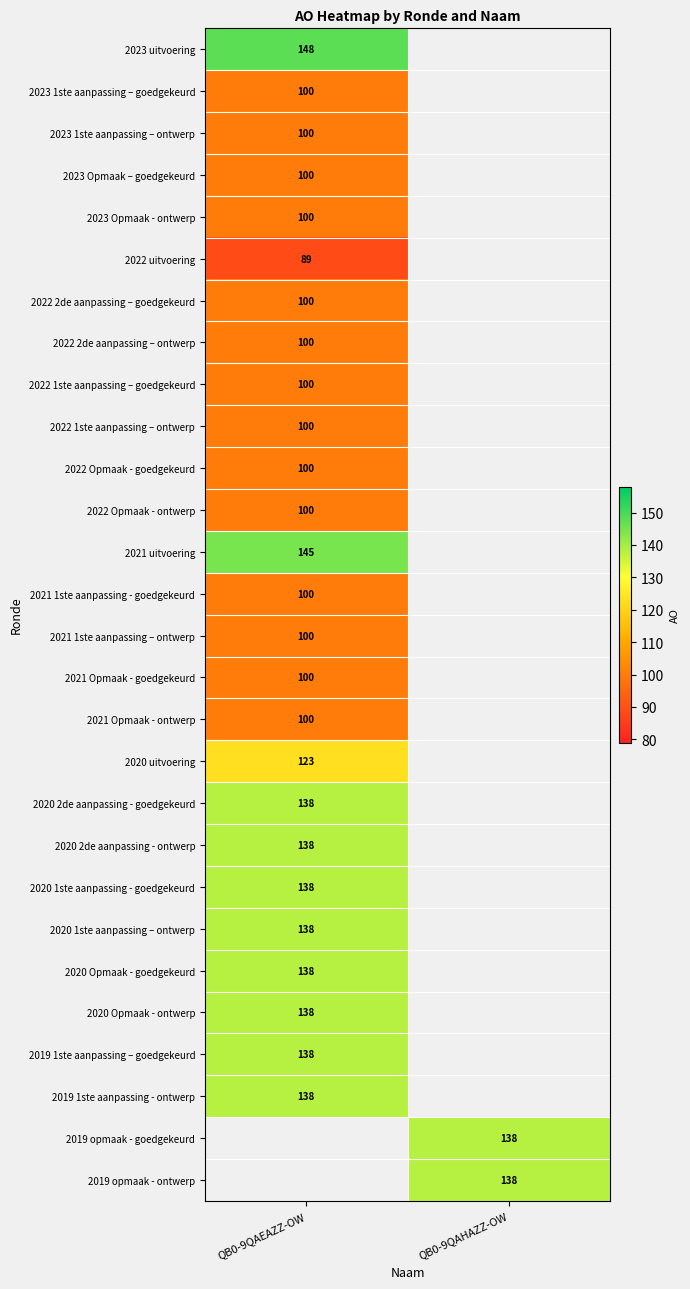

What is the spread (max minus min) of values at QB0-9QAEAZZ-OW?

59.0